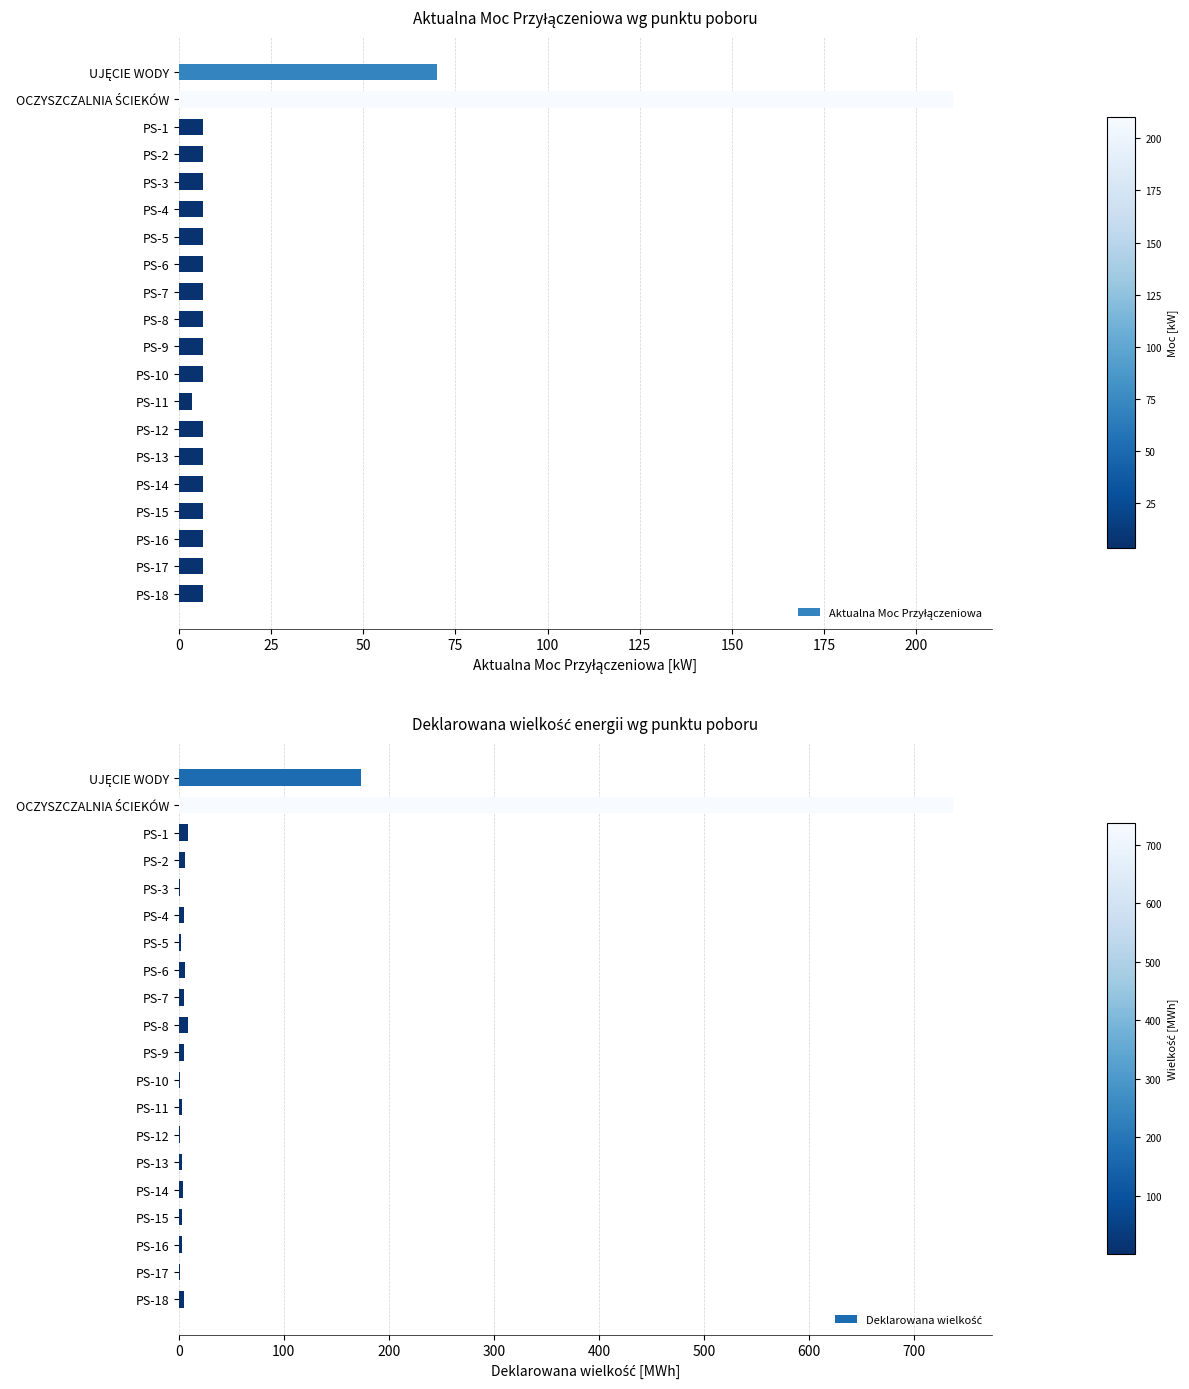

At how many categories does at least one series exceed 175?

1